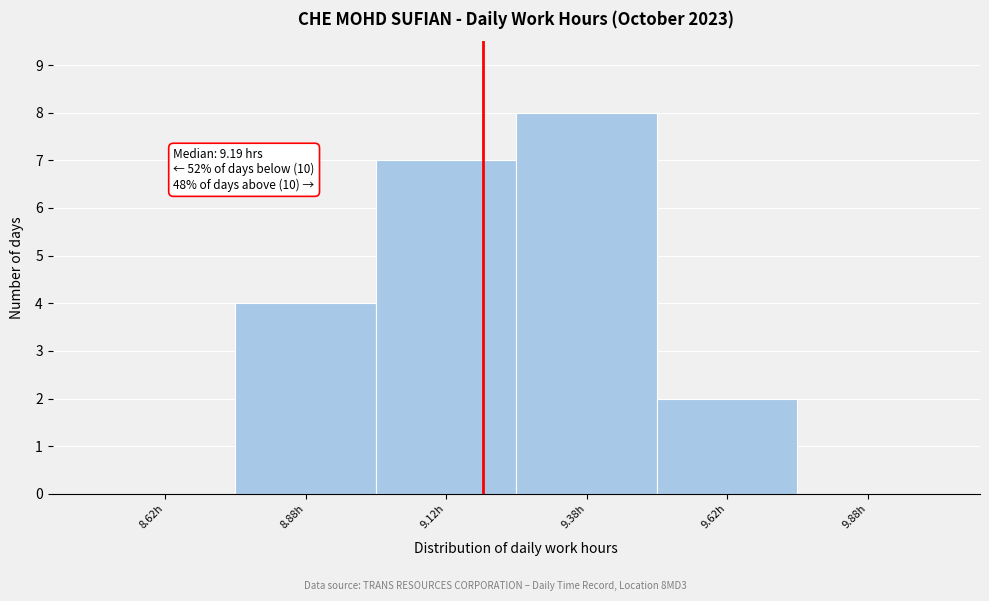

Which range on the x-axis has the tallest bar?

9.25 to 9.50